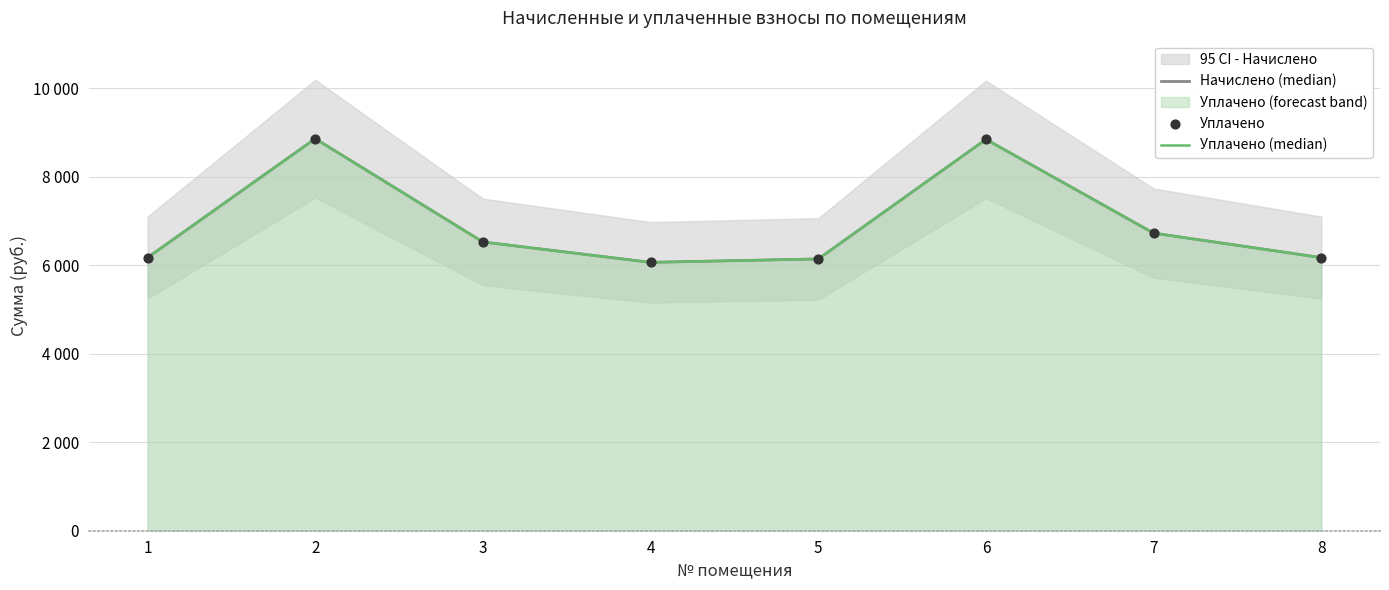

At which category is the sum across all series the highest?

2